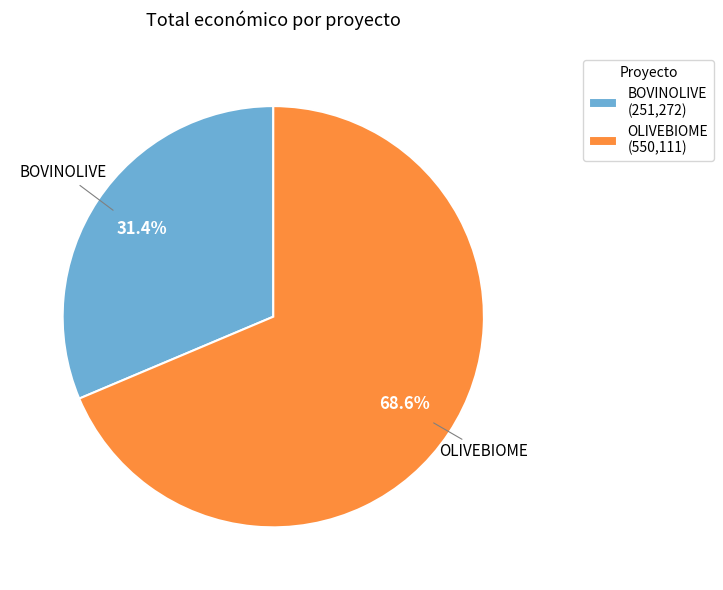

To the nearest percent, what portion does OLIVEBIOME represent?

69%